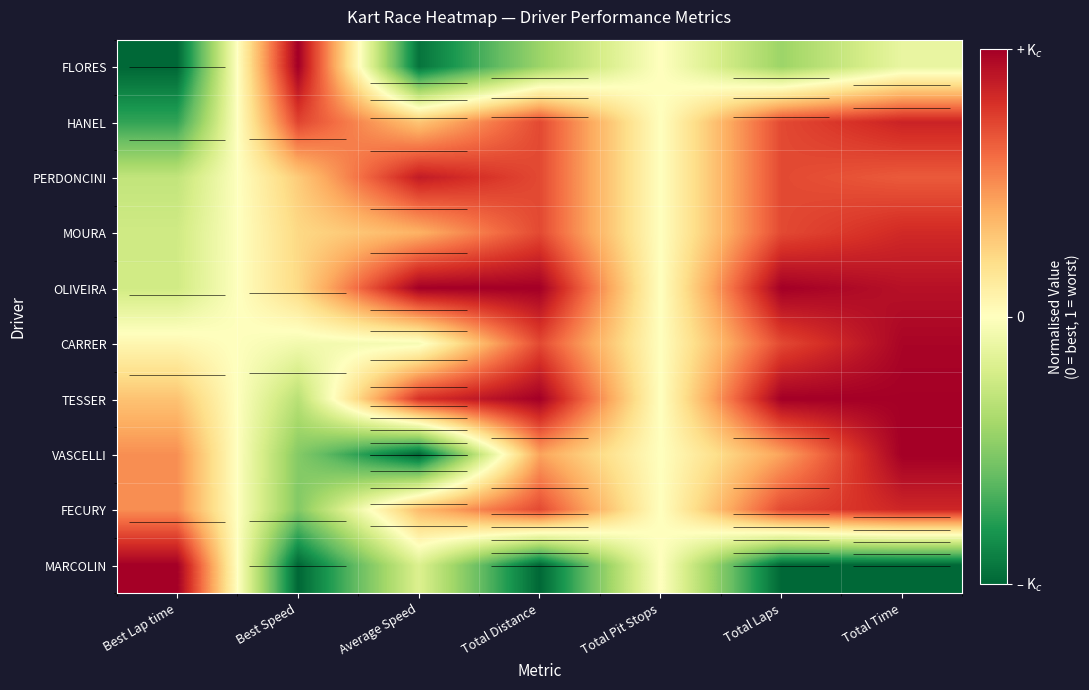

At how many categories does at least one series exceed 0?

7